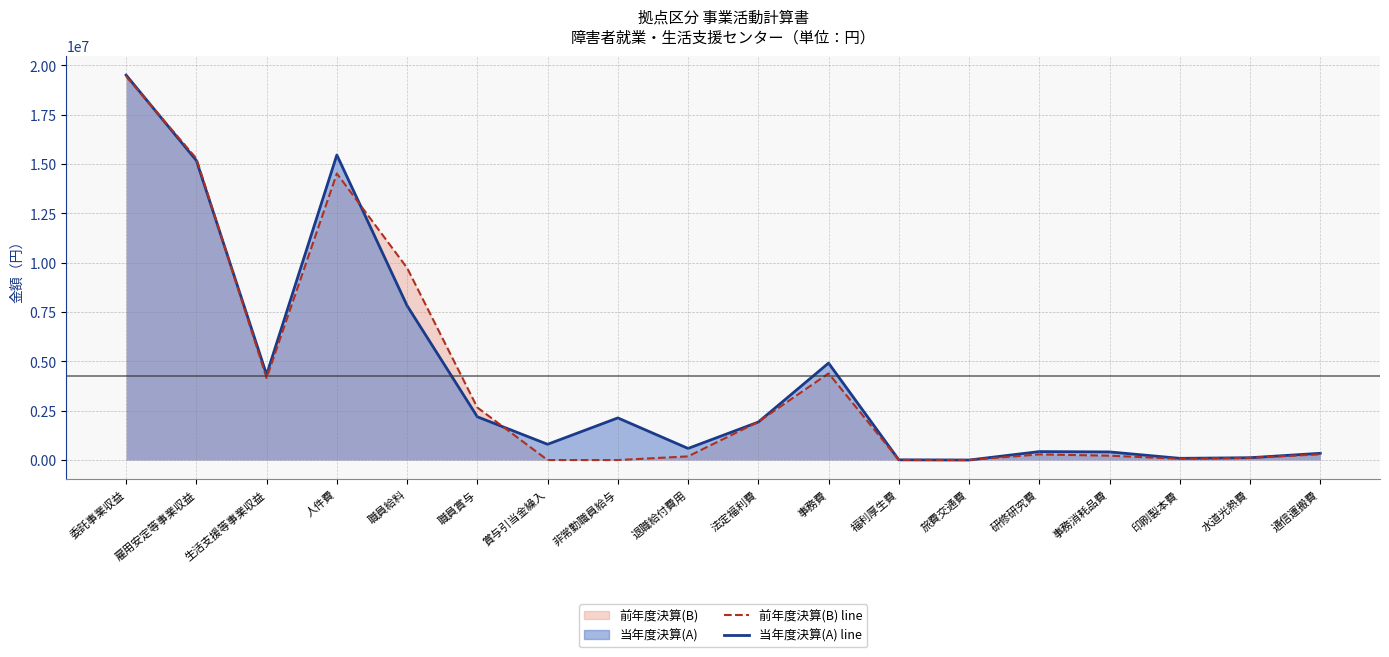

True or false: 前年度決算(B) line has a value of 289097 at 通信運搬費.

True